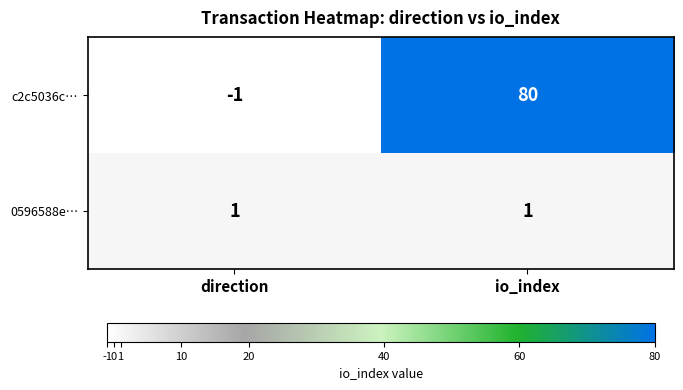

At direction, list the series in order from smallest to largest.

c2c5036c…, 0596588e…